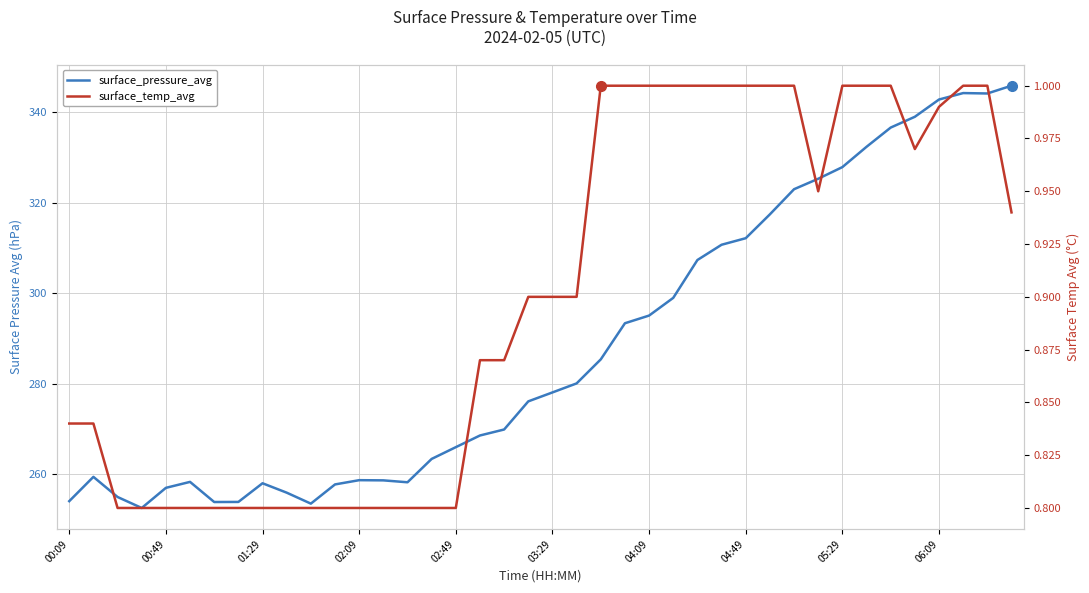

True or false: surface_pressure_avg and surface_temp_avg cross at least once.

False